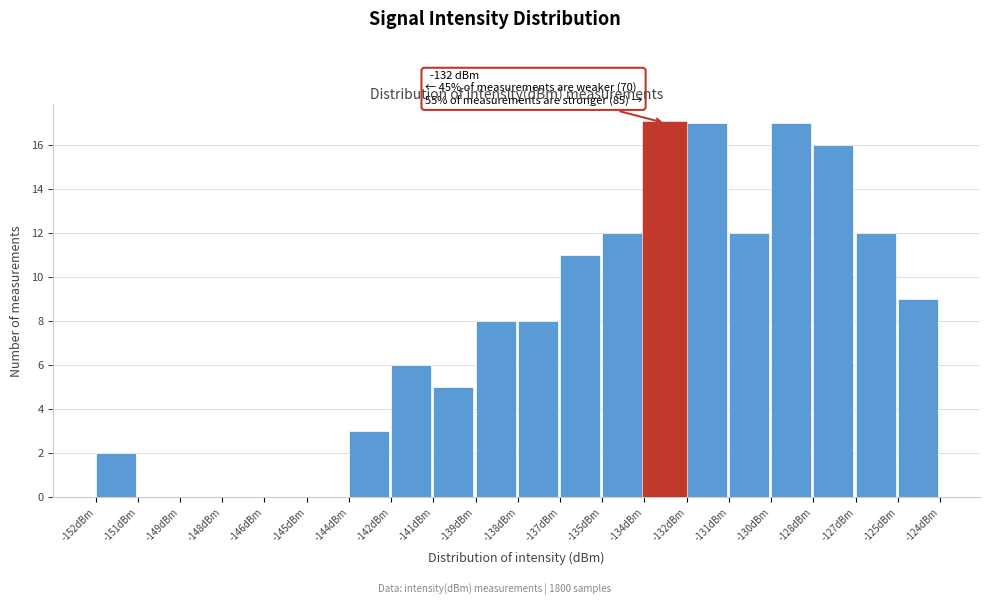

Reading right to left, transcribe all the data shown in this chart.

-125dBm=9	-127dBm=12	-128dBm=16	-130dBm=17	-131dBm=12	-132dBm=17	-134dBm=17	-135dBm=12	-137dBm=11	-138dBm=8	-139dBm=8	-141dBm=5	-142dBm=6	-144dBm=3	-145dBm=0	-146dBm=0	-148dBm=0	-149dBm=0	-151dBm=0	-152dBm=2